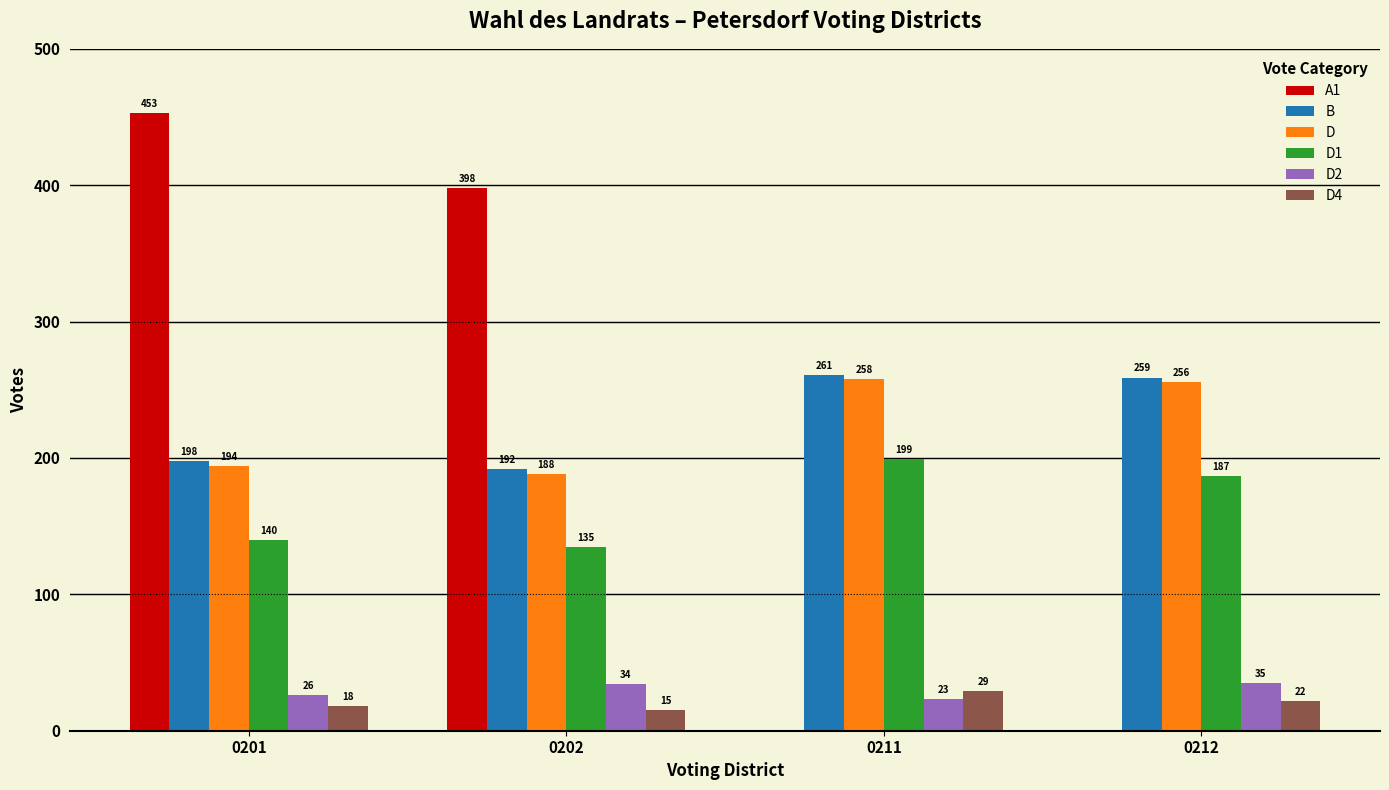

Reading left to right, list all the values displayed in this chart.

A1: 453	398	0	0
B: 198	192	261	259
D: 194	188	258	256
D1: 140	135	199	187
D2: 26	34	23	35
D4: 18	15	29	22